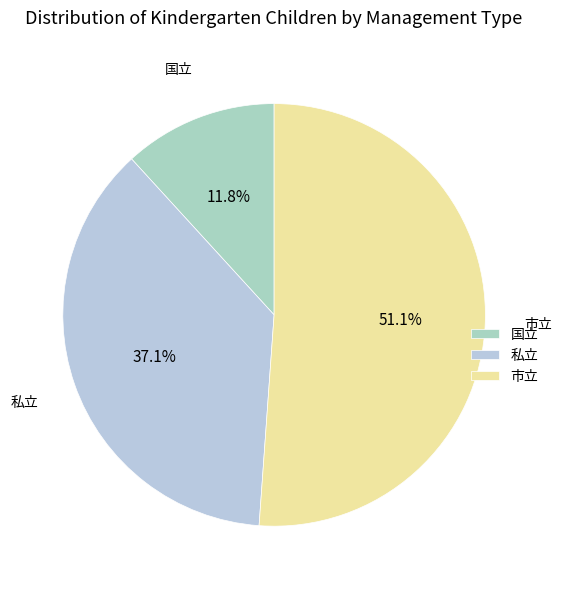

Is there any slice that represents more than half of the pie?

Yes